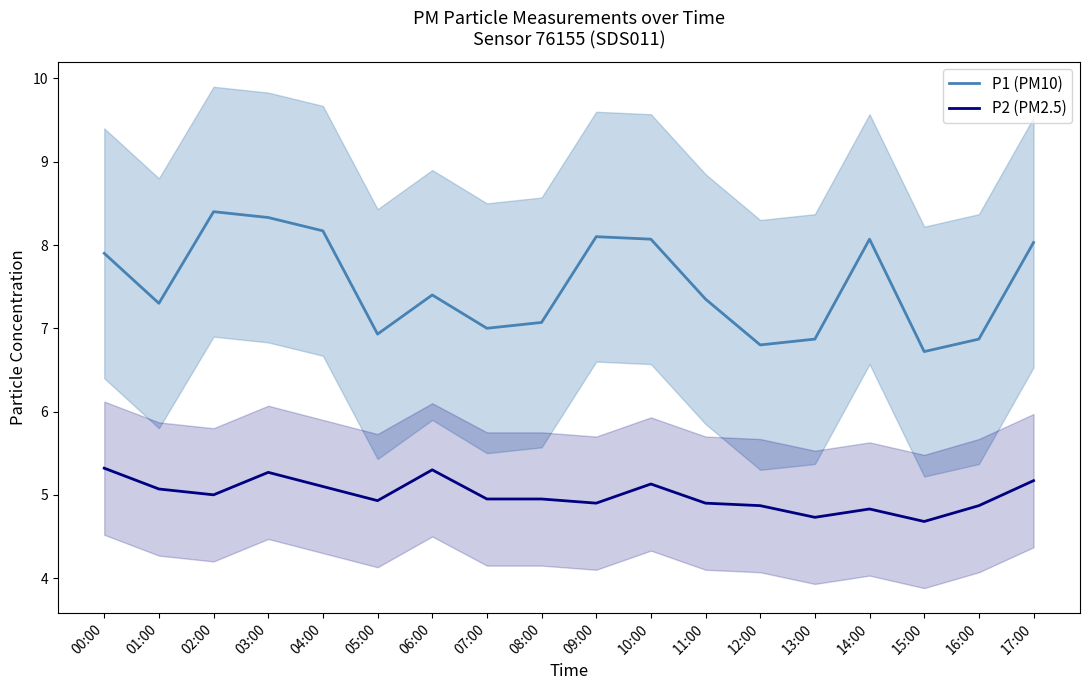

What is the difference between the P1 (PM10) values at 01:00 and 13:00?

0.4